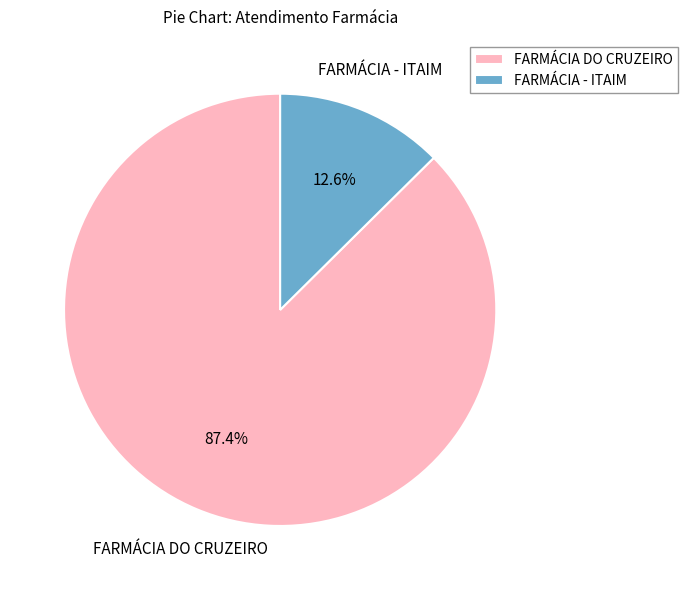

To the nearest percent, what is the difference between the FARMÁCIA - ITAIM and FARMÁCIA DO CRUZEIRO slice percentages?

75%